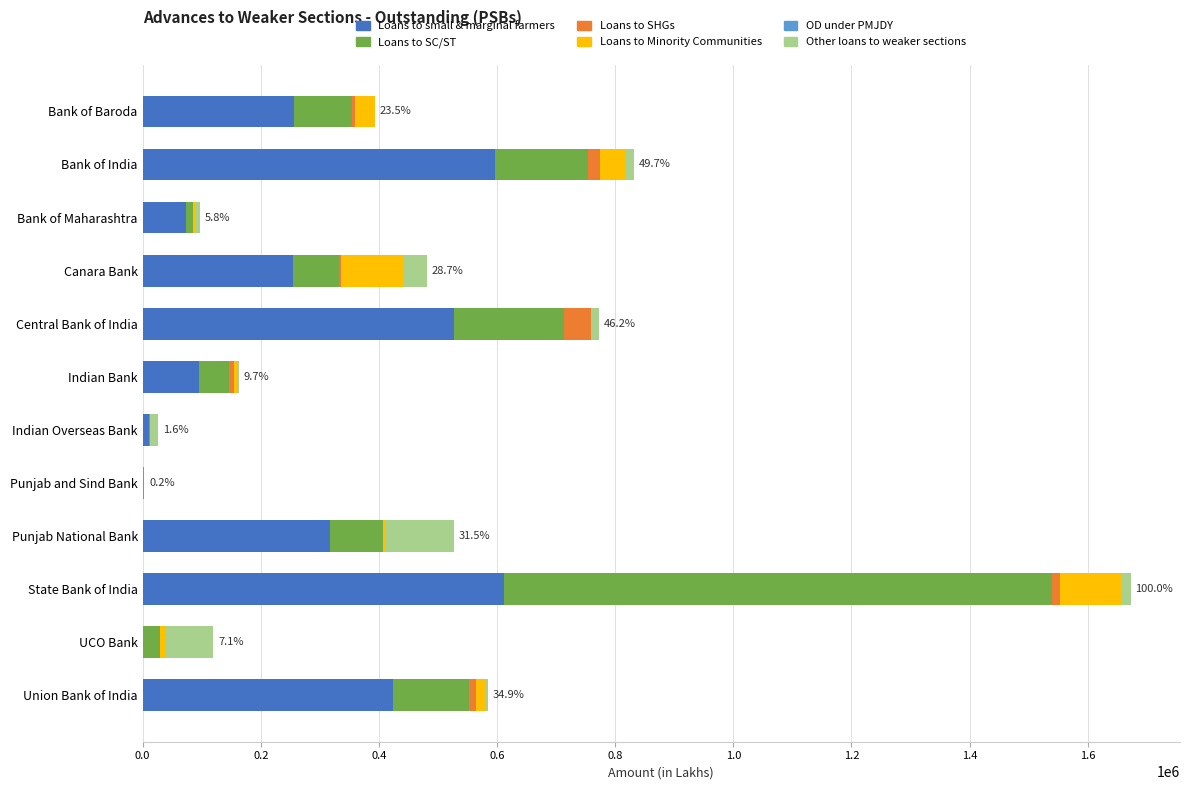

What is the maximum value for Loans to small & marginal farmers?

612583.8